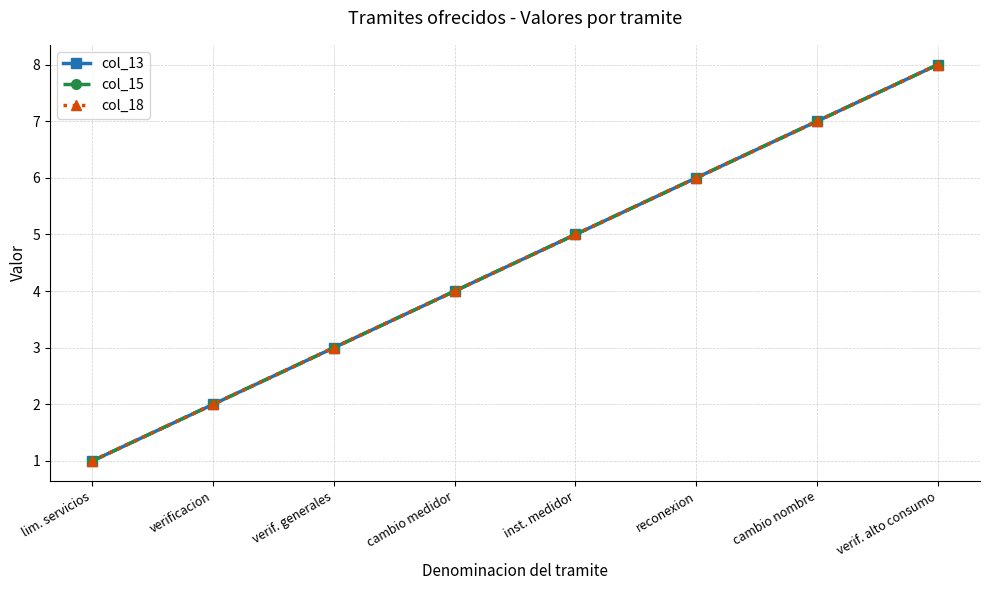

Reading left to right, extract all data points from this chart.

col_13: 1	2	3	4	5	6	7	8
col_15: 1	2	3	4	5	6	7	8
col_18: 1	2	3	4	5	6	7	8